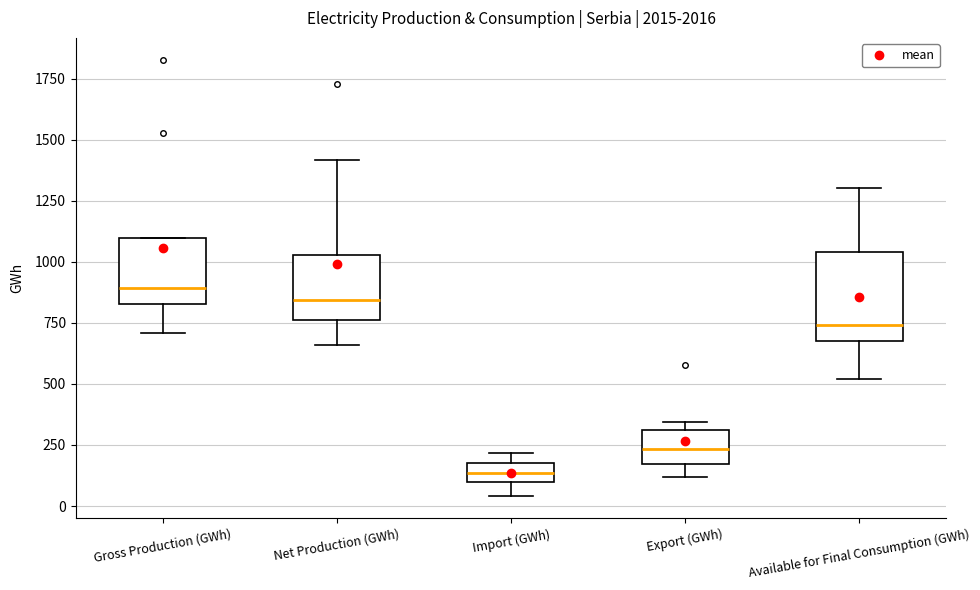

Reading left to right, read every box against the y-axis: the position of its median line, the range the box covers, and the ends of its whiskers. The values are not printed on the chart, so give them approximately, as read against the axis.

Gross Production (GWh): median 900, box 850 to 1100, whiskers 700 to 1100
Net Production (GWh): median 850, box 750 to 1050, whiskers 650 to 1400
Import (GWh): median 150, box 100 to 200, whiskers 50 to 200 (above the box's upper edge)
Export (GWh): median 250, box 150 to 300, whiskers 100 to 350
Available for Final Consumption (GWh): median 750, box 650 to 1050, whiskers 500 to 1300